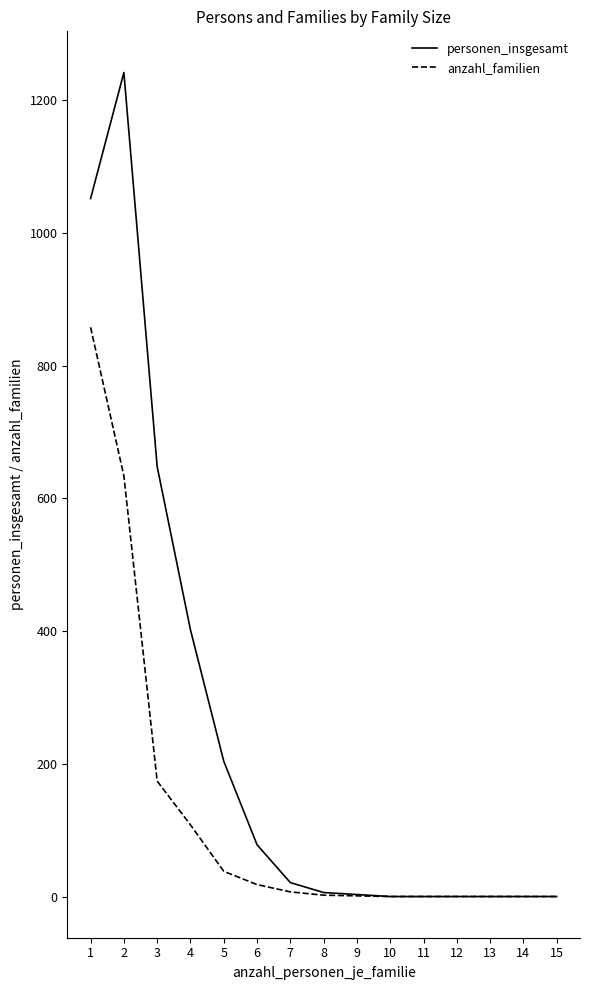

Rank the series by their maximum value, from lowest to highest.

anzahl_familien, personen_insgesamt